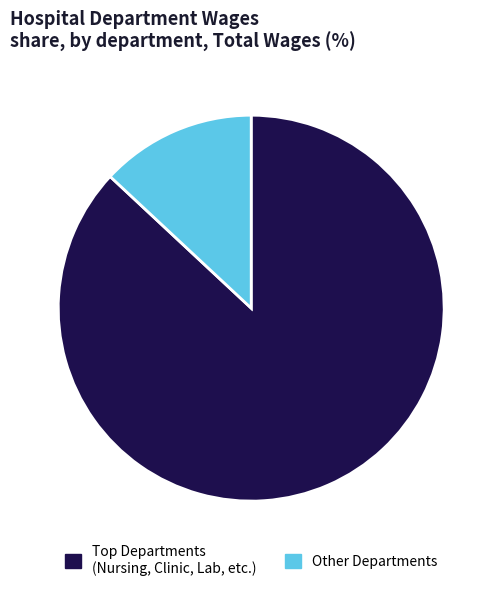

How many slices are in this pie chart?

2